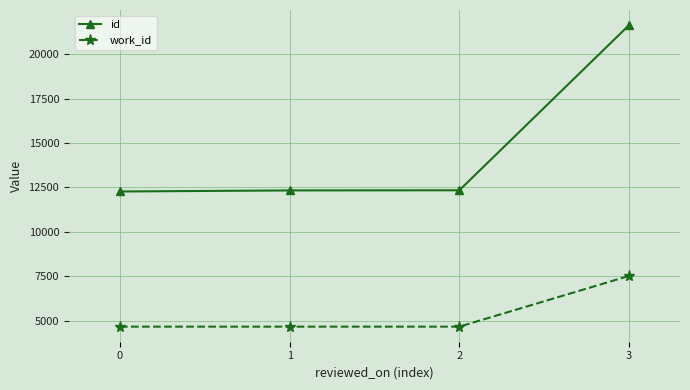

At which category does the chart reach its peak across all series?

3